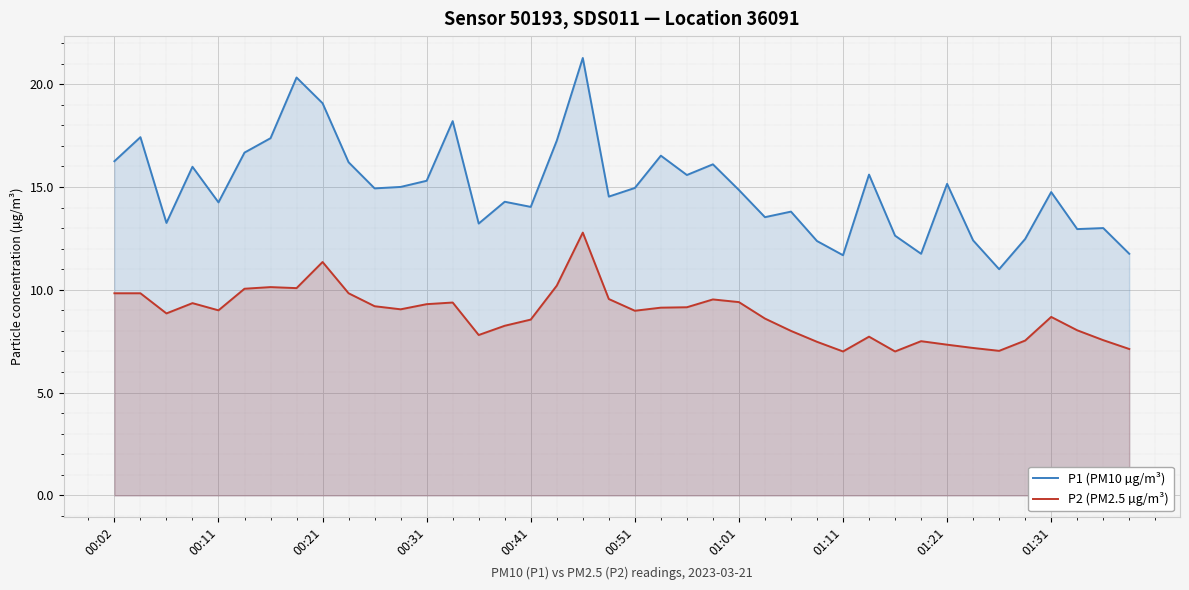

Which series has the largest total across all categories?

P1 (PM10 µg/m³)